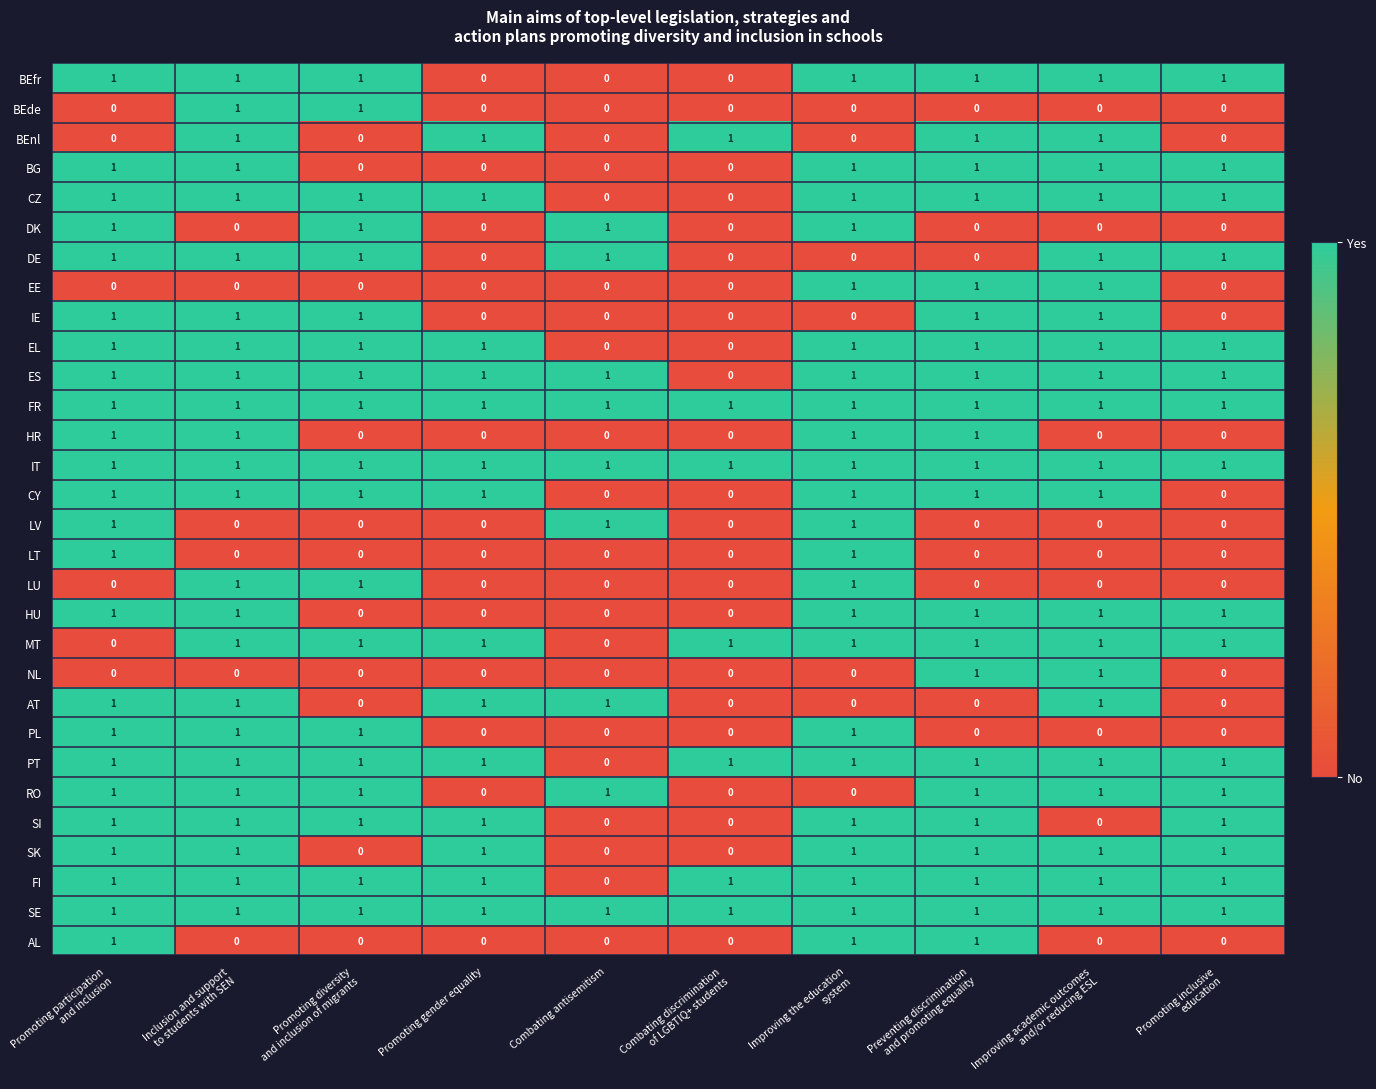

At how many categories does at least one series exceed 0?

10